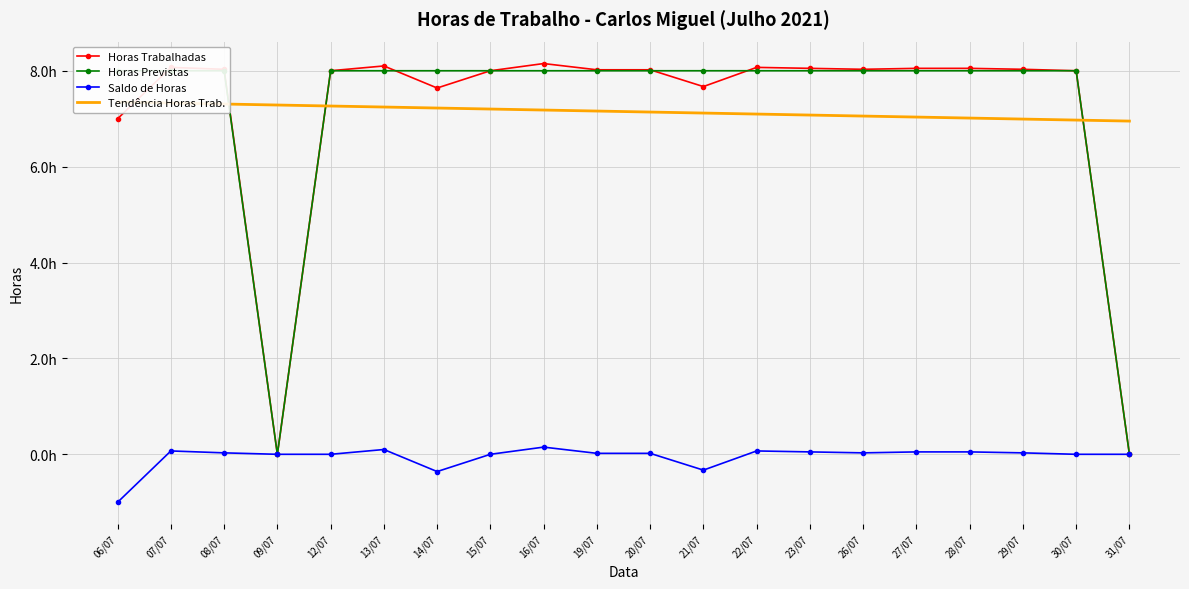

Reading left to right, list all the values displayed in this chart.

Horas Trabalhadas: 7.0	8.1	8.0	0.0	8.0	8.1	7.6	8.0	8.2	8.0	8.0	7.7	8.1	8.1	8.0	8.1	8.1	8.0	8.0	0.0
Horas Previstas: 8.0	8.0	8.0	0.0	8.0	8.0	8.0	8.0	8.0	8.0	8.0	8.0	8.0	8.0	8.0	8.0	8.0	8.0	8.0	0.0
Saldo de Horas: -1.0	0.1	0.0	0.0	0.0	0.1	-0.4	0.0	0.1	0.0	0.0	-0.3	0.1	0.1	0.0	0.1	0.1	0.0	0.0	0.0
Tendência Horas Trab.: 7.3	7.3	7.3	7.3	7.3	7.2	7.2	7.2	7.2	7.2	7.1	7.1	7.1	7.1	7.1	7.0	7.0	7.0	7.0	7.0